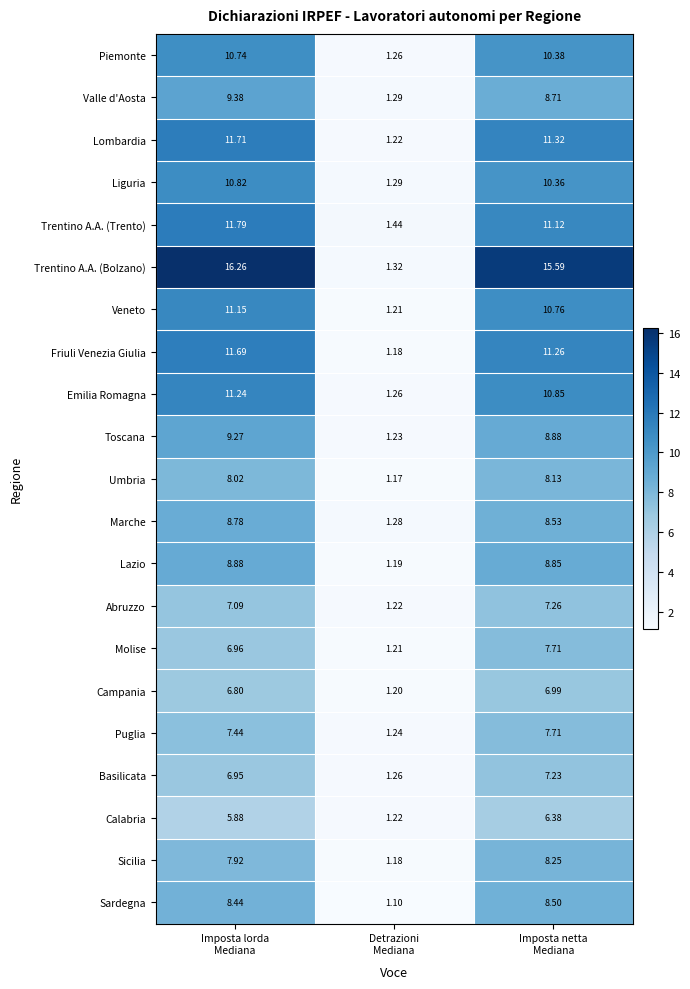

Which series has the largest total across all categories?

Trentino A.A. (Bolzano)